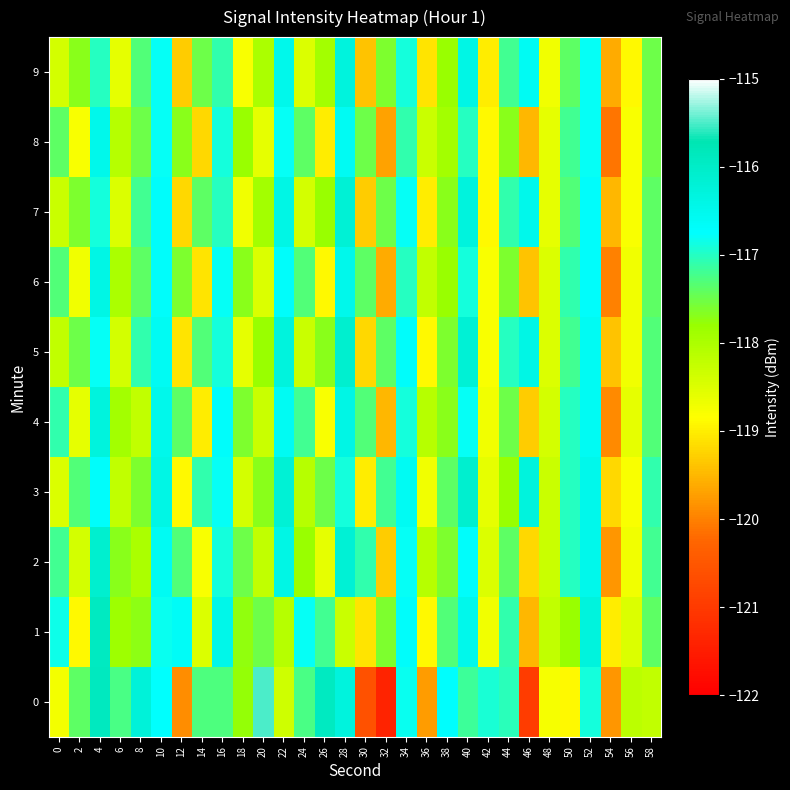

Reading left to right, what are all the values shown in this chart?

0: 0=-118.7	2=-117.4	4=-115.9	6=-117.3	8=-116.3	10=-116.8	12=-119.9	14=-117.3	16=-117.3	18=-117.8	20=-115.5	22=-118.4	24=-117.3	26=-115.9	28=-116.3	30=-120.6	32=-121.4	34=-116.8	36=-119.7	38=-116.7	40=-117.2	42=-116.9	44=-117.0	46=-120.9	48=-118.8	50=-118.9	52=-116.9	54=-119.8	56=-118.1	58=-118.2
1: 0=-116.9	2=-118.9	4=-115.9	6=-117.9	8=-117.7	10=-116.8	12=-116.7	14=-118.5	16=-116.5	18=-117.7	20=-117.5	22=-118.1	24=-116.8	26=-117.2	28=-118.3	30=-119.1	32=-117.6	34=-116.7	36=-118.9	38=-117.3	40=-116.5	42=-118.7	44=-117.1	46=-119.5	48=-118.2	50=-117.8	52=-116.3	54=-119.0	56=-118.5	58=-117.4
2: 0=-117.2	2=-118.4	4=-116.1	6=-117.7	8=-118.0	10=-116.6	12=-117.3	14=-118.8	16=-116.9	18=-117.5	20=-118.2	22=-116.4	24=-117.8	26=-118.6	28=-116.2	30=-117.1	32=-119.3	34=-116.8	36=-118.1	38=-117.6	40=-116.7	42=-118.5	44=-117.4	46=-119.2	48=-118.3	50=-117.0	52=-116.5	54=-119.8	56=-118.7	58=-117.2
3: 0=-118.5	2=-117.3	4=-116.7	6=-118.2	8=-117.6	10=-116.4	12=-118.9	14=-117.1	16=-116.8	18=-118.4	20=-117.7	22=-116.2	24=-118.1	26=-117.5	28=-116.9	30=-119.0	32=-117.2	34=-116.6	36=-118.7	38=-117.4	40=-116.1	42=-118.6	44=-117.8	46=-116.3	48=-118.3	50=-117.0	52=-116.5	54=-119.2	56=-118.8	58=-117.1
4: 0=-117.1	2=-118.6	4=-116.3	6=-117.9	8=-118.2	10=-116.5	12=-117.4	14=-119.0	16=-116.7	18=-117.6	20=-118.3	22=-116.6	24=-117.2	26=-118.8	28=-116.4	30=-117.3	32=-119.5	34=-116.9	36=-118.1	38=-117.7	40=-116.8	42=-118.7	44=-117.5	46=-119.3	48=-118.4	50=-117.0	52=-116.6	54=-119.9	56=-118.6	58=-117.3
5: 0=-118.2	2=-117.5	4=-116.8	6=-118.4	8=-117.1	10=-116.6	12=-119.1	14=-117.3	16=-116.9	18=-118.6	20=-117.8	22=-116.3	24=-118.3	26=-117.7	28=-116.1	30=-119.2	32=-117.4	34=-116.7	36=-118.9	38=-117.6	40=-116.2	42=-118.8	44=-117.0	46=-116.4	48=-118.5	50=-117.2	52=-116.6	54=-119.4	56=-118.7	58=-117.3
6: 0=-117.3	2=-118.7	4=-116.4	6=-118.0	8=-117.4	10=-116.7	12=-117.6	14=-119.1	16=-116.8	18=-117.7	20=-118.5	22=-116.7	24=-117.3	26=-118.9	28=-116.5	30=-117.4	32=-119.6	34=-117.0	36=-118.2	38=-117.8	40=-116.9	42=-118.8	44=-117.6	46=-119.4	48=-118.5	50=-117.1	52=-116.7	54=-120.0	56=-118.7	58=-117.4
7: 0=-118.3	2=-117.6	4=-116.9	6=-118.5	8=-117.2	10=-116.7	12=-119.2	14=-117.4	16=-117.0	18=-118.7	20=-117.9	22=-116.4	24=-118.4	26=-117.8	28=-116.2	30=-119.3	32=-117.5	34=-116.8	36=-119.0	38=-117.7	40=-116.3	42=-118.9	44=-117.1	46=-116.5	48=-118.6	50=-117.3	52=-116.7	54=-119.5	56=-118.8	58=-117.4
8: 0=-117.4	2=-118.8	4=-116.5	6=-118.1	8=-117.5	10=-116.8	12=-117.7	14=-119.2	16=-116.9	18=-117.8	20=-118.6	22=-116.8	24=-117.4	26=-119.0	28=-116.6	30=-117.5	32=-119.7	34=-117.1	36=-118.3	38=-117.9	40=-117.0	42=-118.9	44=-117.7	46=-119.5	48=-118.6	50=-117.2	52=-116.8	54=-120.1	56=-118.8	58=-117.5
9: 0=-118.4	2=-117.7	4=-117.0	6=-118.6	8=-117.3	10=-116.8	12=-119.3	14=-117.5	16=-117.1	18=-118.8	20=-118.0	22=-116.5	24=-118.5	26=-117.9	28=-116.3	30=-119.4	32=-117.6	34=-116.9	36=-119.1	38=-117.8	40=-116.4	42=-119.0	44=-117.2	46=-116.6	48=-118.7	50=-117.4	52=-116.8	54=-119.6	56=-118.9	58=-117.5